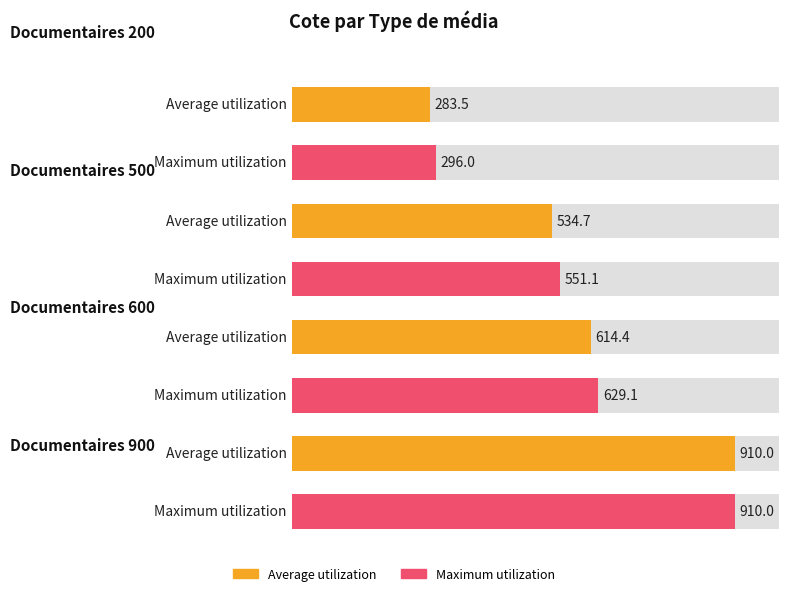

The chart shows a value of 916.4 at Documentaires 600. True or false?

False